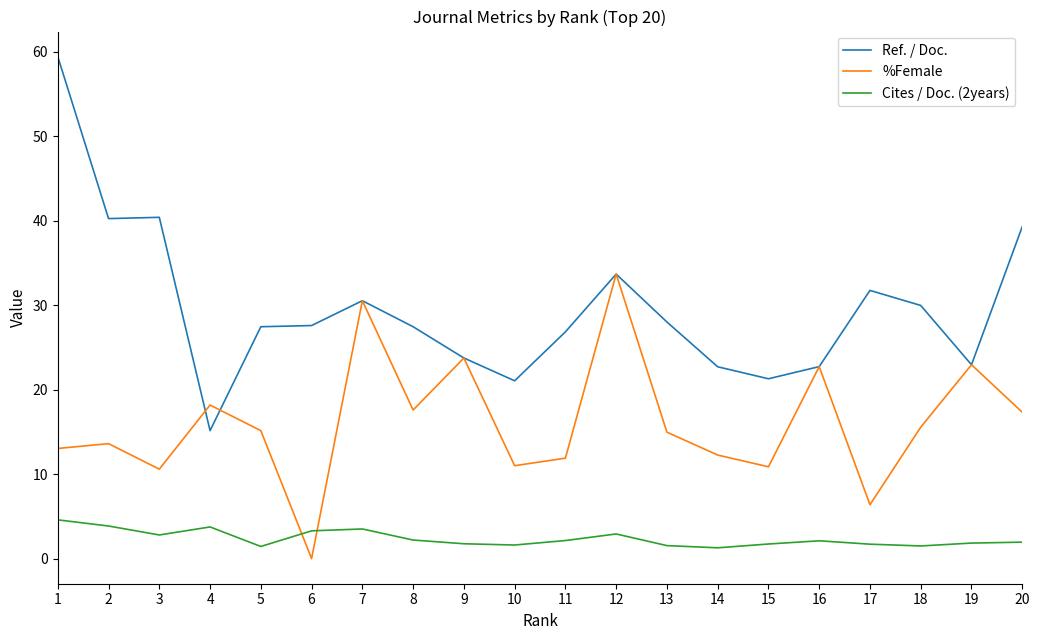

Rank the series by their maximum value, from lowest to highest.

Cites / Doc. (2years), %Female, Ref. / Doc.